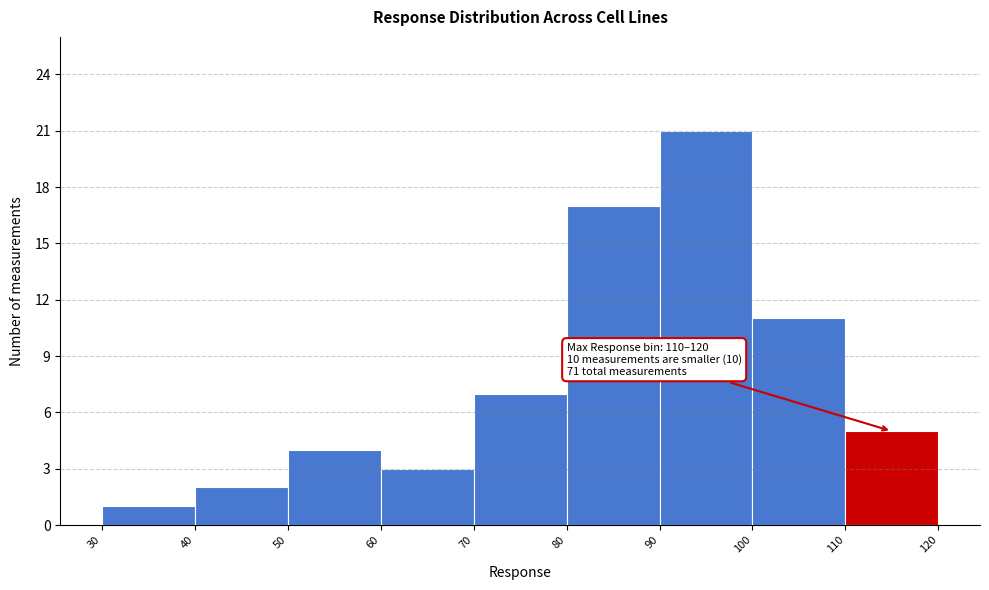

Over which range of the x-axis is the bar tallest?

90 to 100